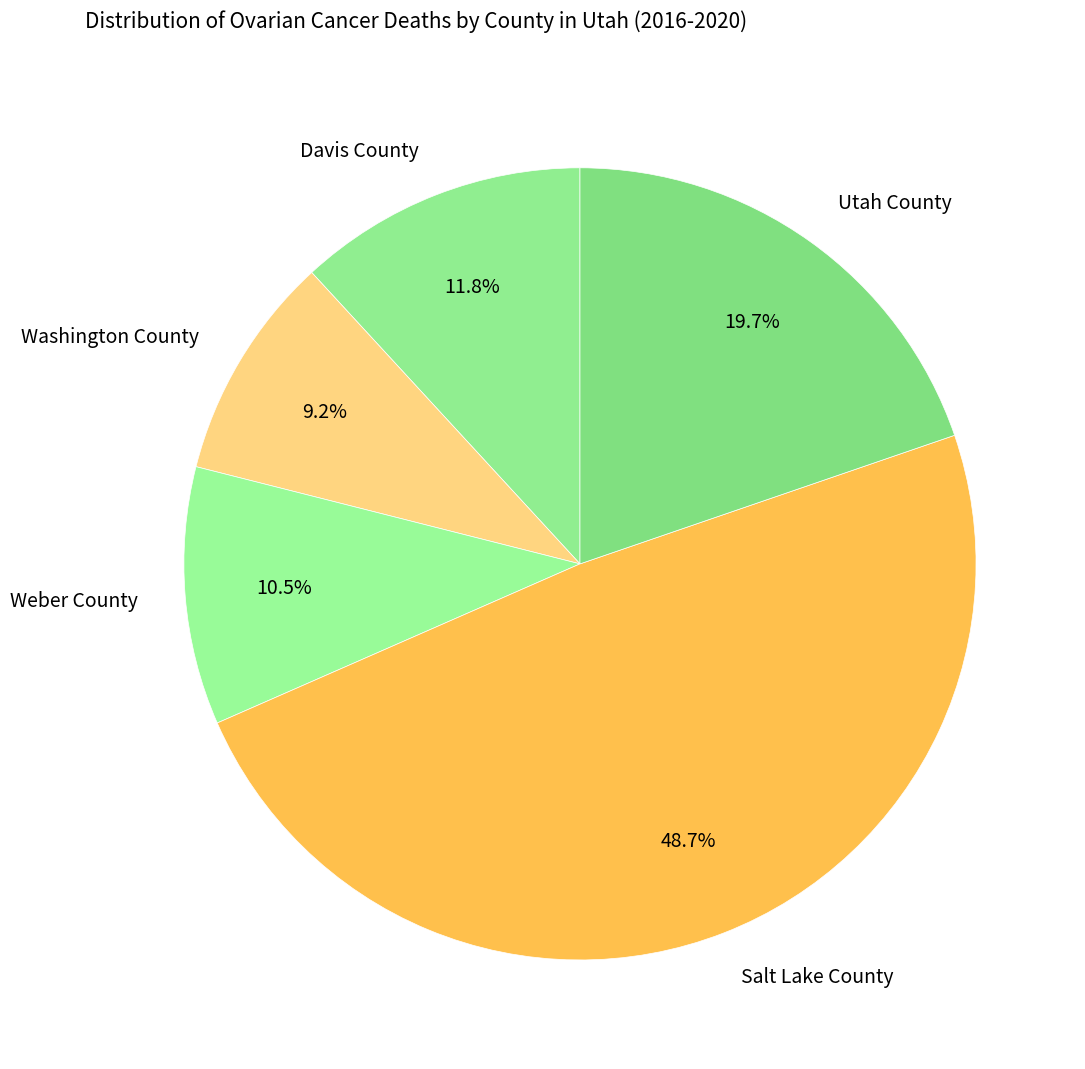

What is the ratio of the value at Weber County to the value at Washington County?

1.1